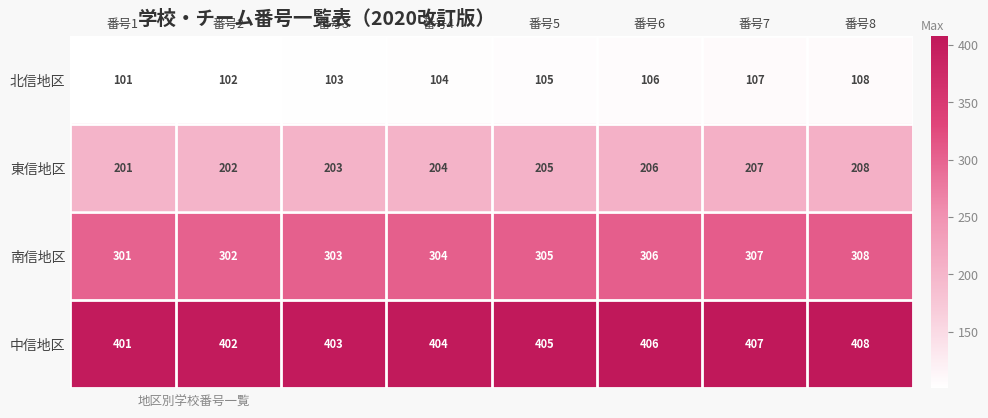

Which series has the largest total across all categories?

中信地区